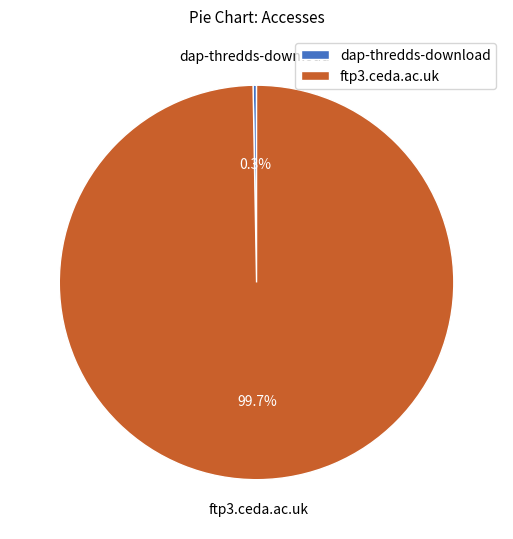

Do dap-thredds-download and ftp3.ceda.ac.uk together represent more than half of the pie?

Yes